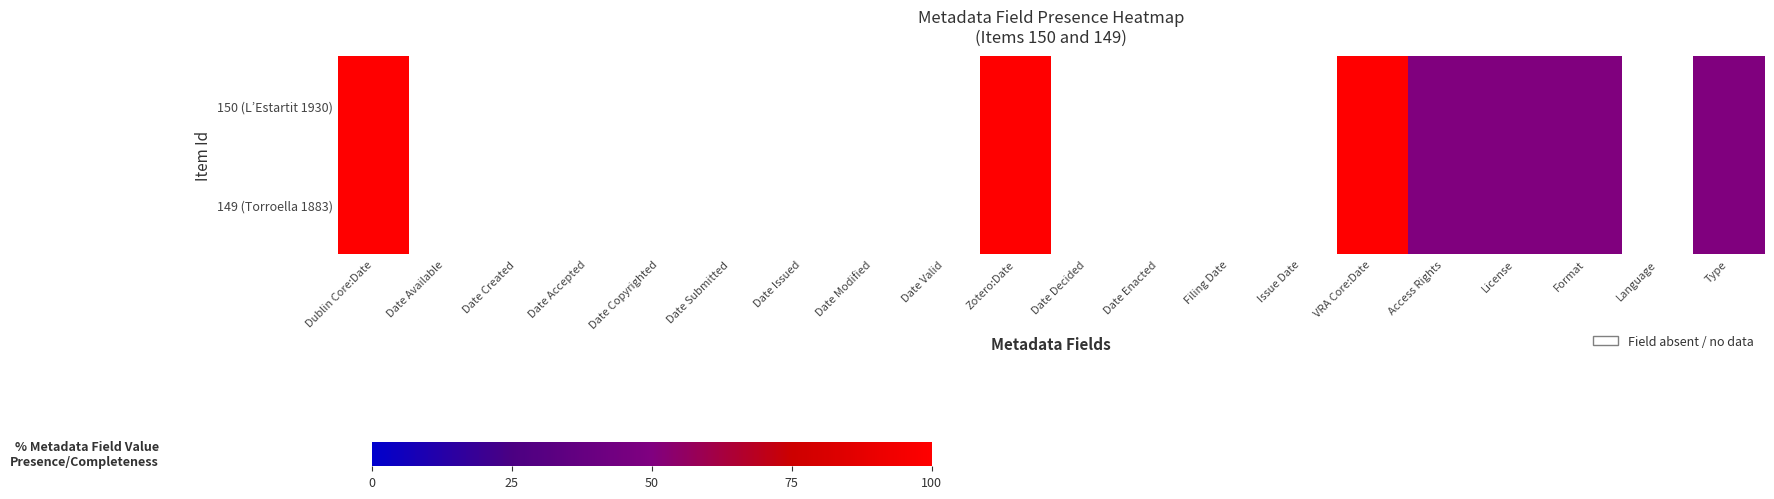

How many values in 150 (L’Estartit 1930) are above zero?

7